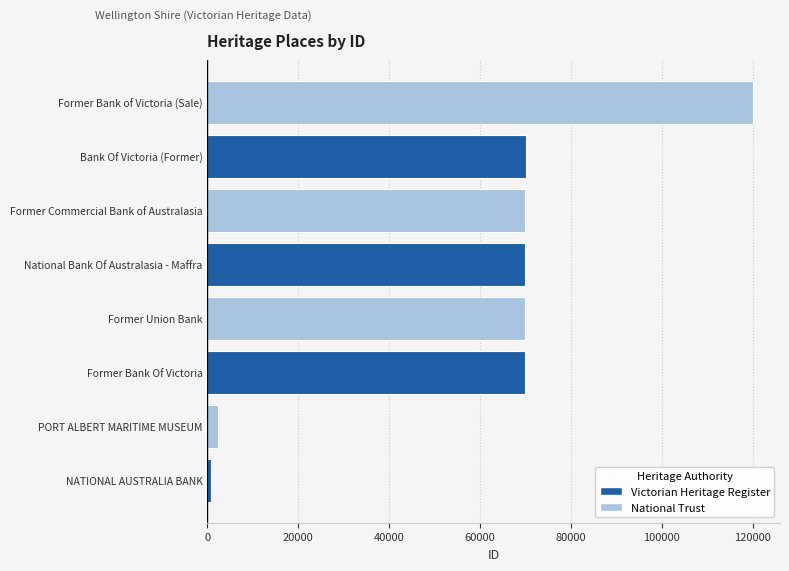

True or false: the data shows 104990 at National Bank Of Australasia - Maffra.

False